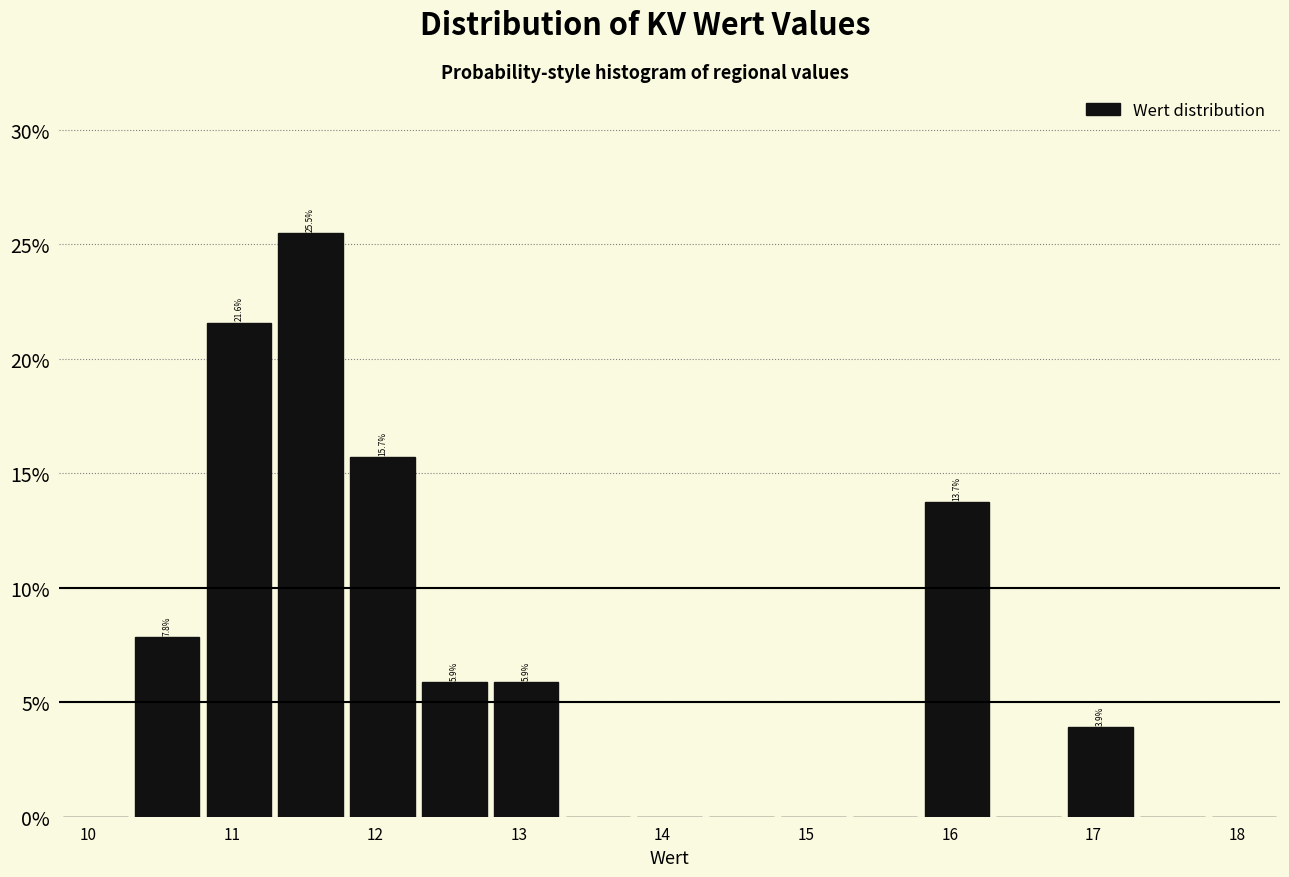

Which range on the x-axis has the tallest bar?

11.3 to 11.8